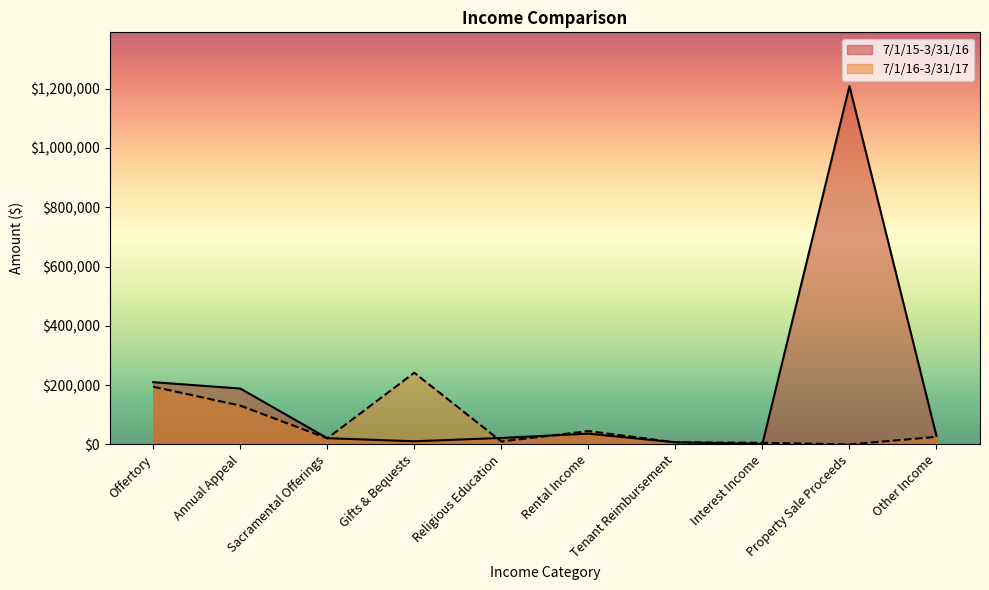

Is the value of 7/1/16-3/31/17 at Tenant Reimbursement greater than the value of 7/1/15-3/31/16 at Other Income?

No